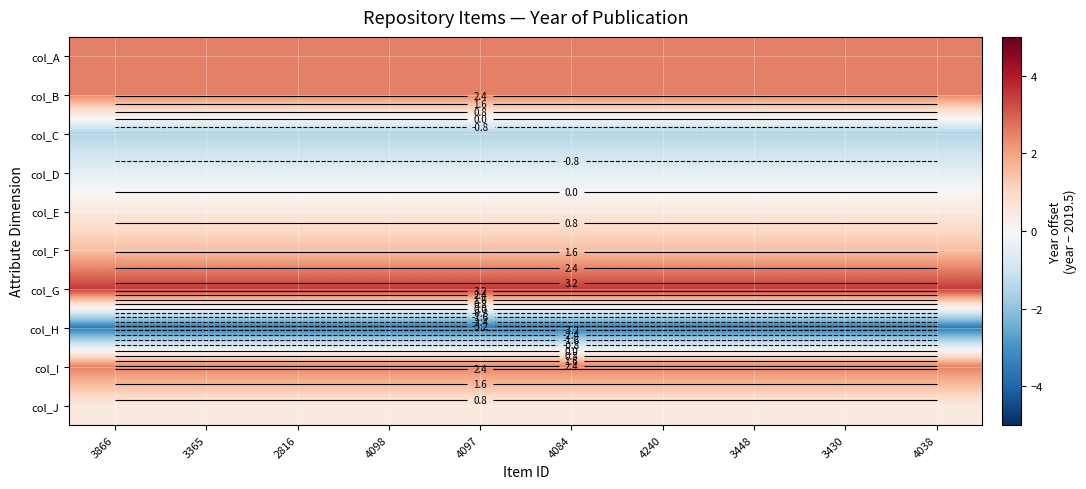

Rank the categories by col_H value from highest to lowest.

3866, 3365, 2816, 4098, 4097, 4084, 4240, 3448, 3430, 4038